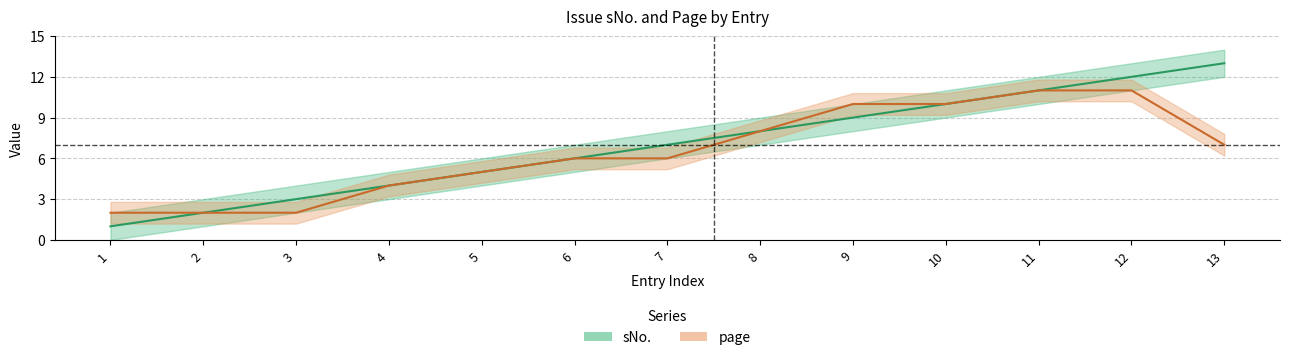

True or false: page and sNo. cross at least once.

False